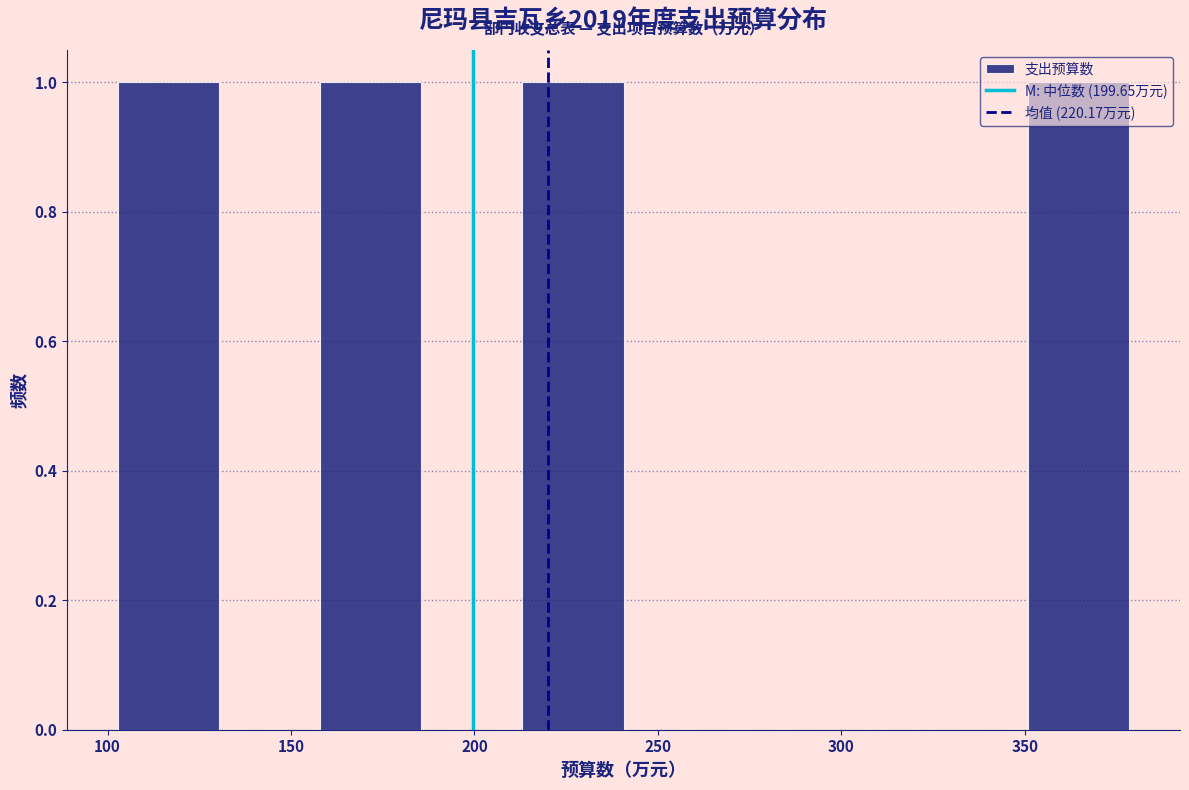

How tall is the bar that spans 105 to 130 on the x-axis? Neither the bar edges nor the heights are printed on the chart, so give them approximately, as read against the axes.

1